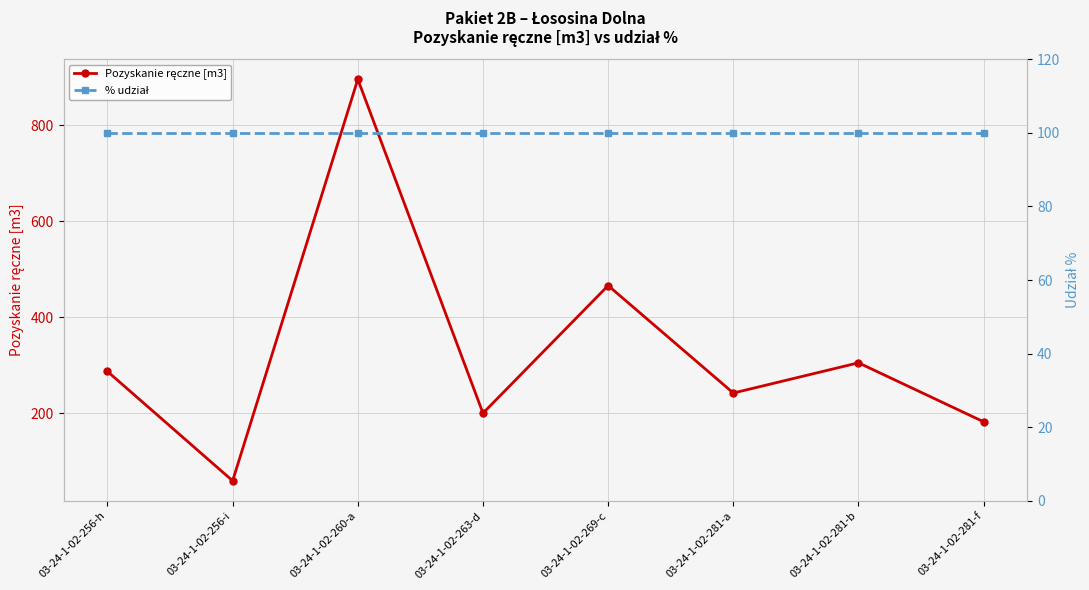

Which has a higher value, 03-24-1-02-269-c or 03-24-1-02-260-a?

03-24-1-02-260-a